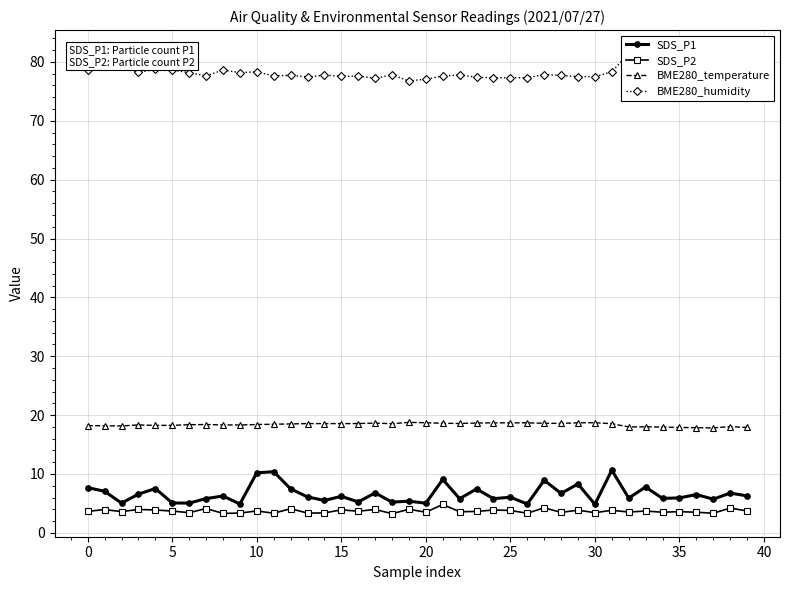

Is this an area chart (filled region under the line)?

No